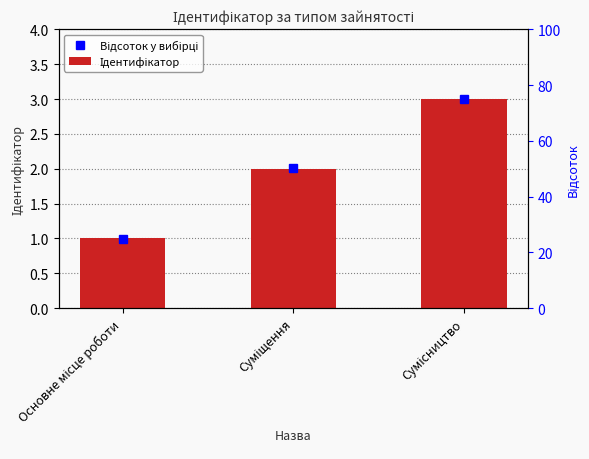

Which has a higher value, Суміщення or Основне місце роботи?

Суміщення